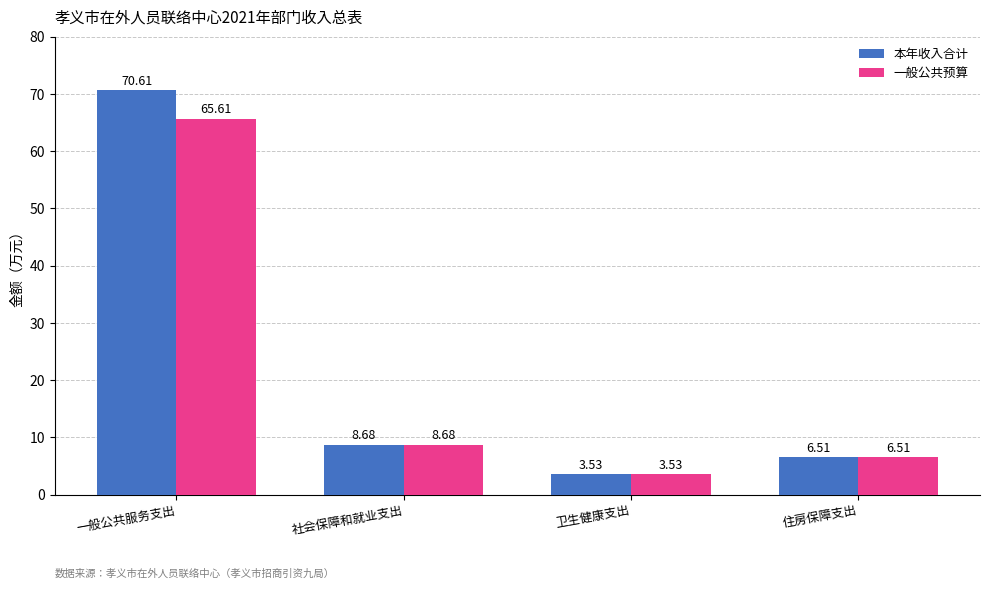

Count the number of categories in the chart.

4